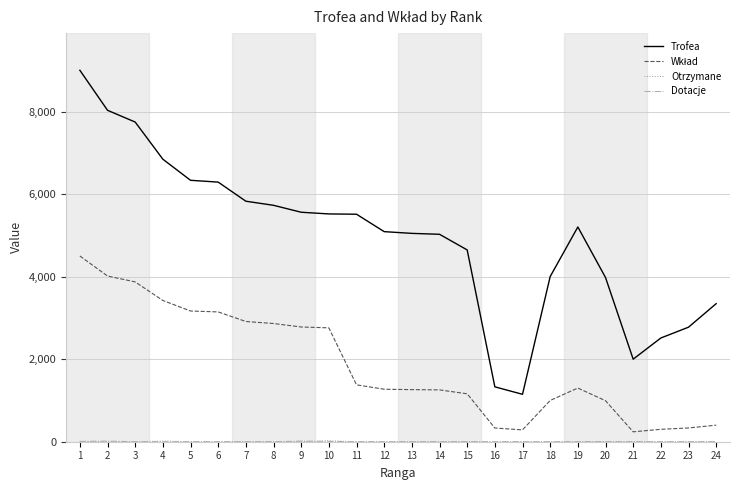

What is the maximum value shown in the chart?

9000